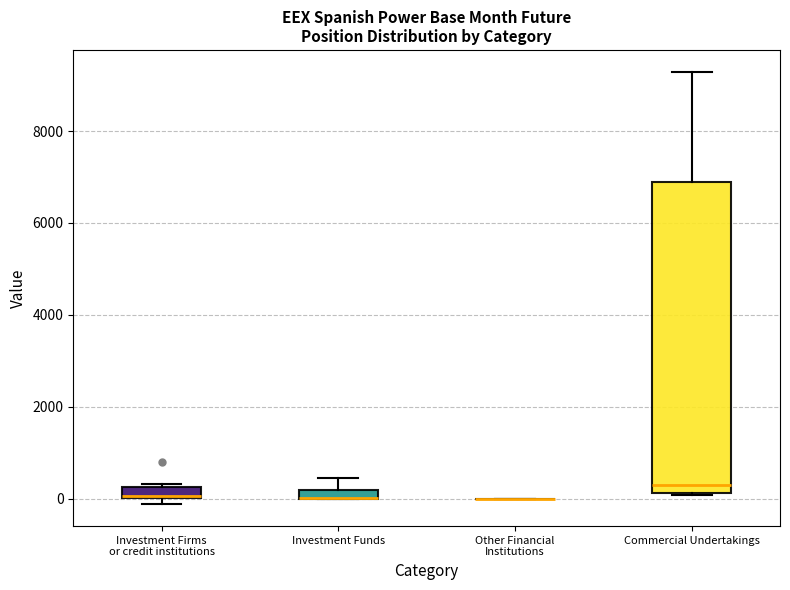

Which box is the tallest, from its lower edge to its upper edge?

Commercial Undertakings